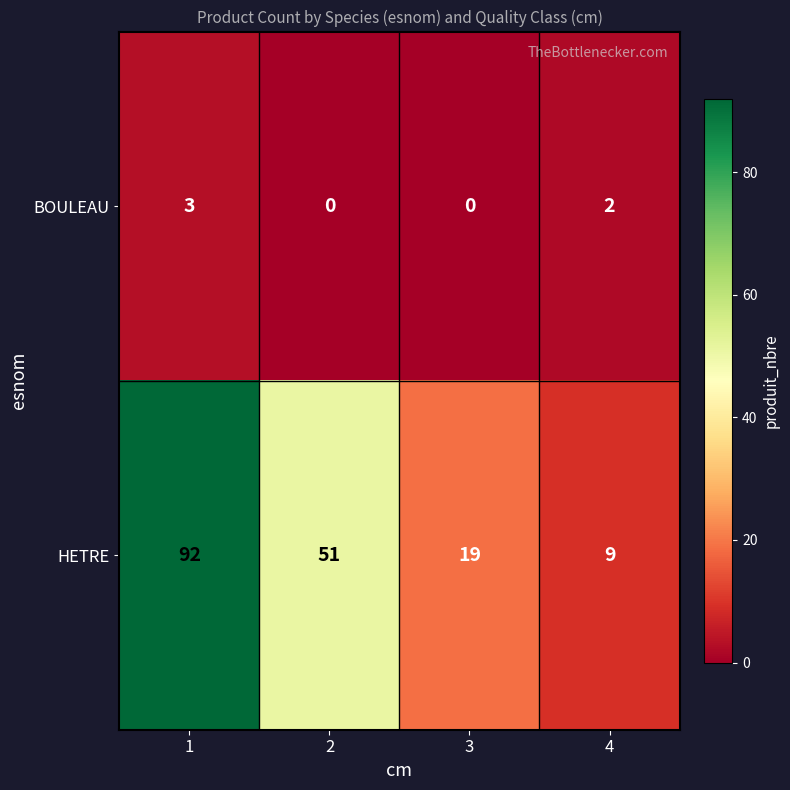

Which series changed the most between 1 and 3?

HETRE